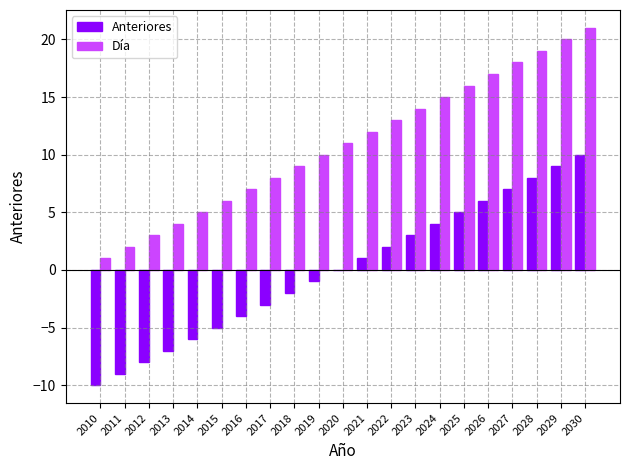

At which category is the sum across all series the highest?

2030